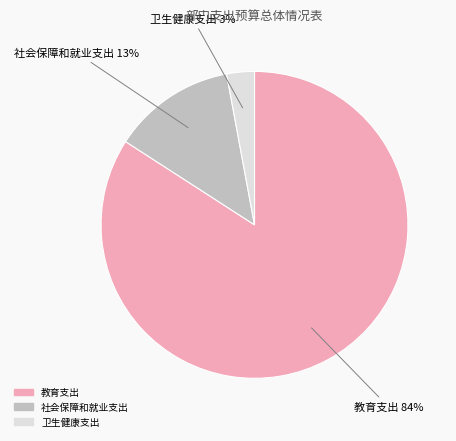

Does any single category account for the majority?

Yes